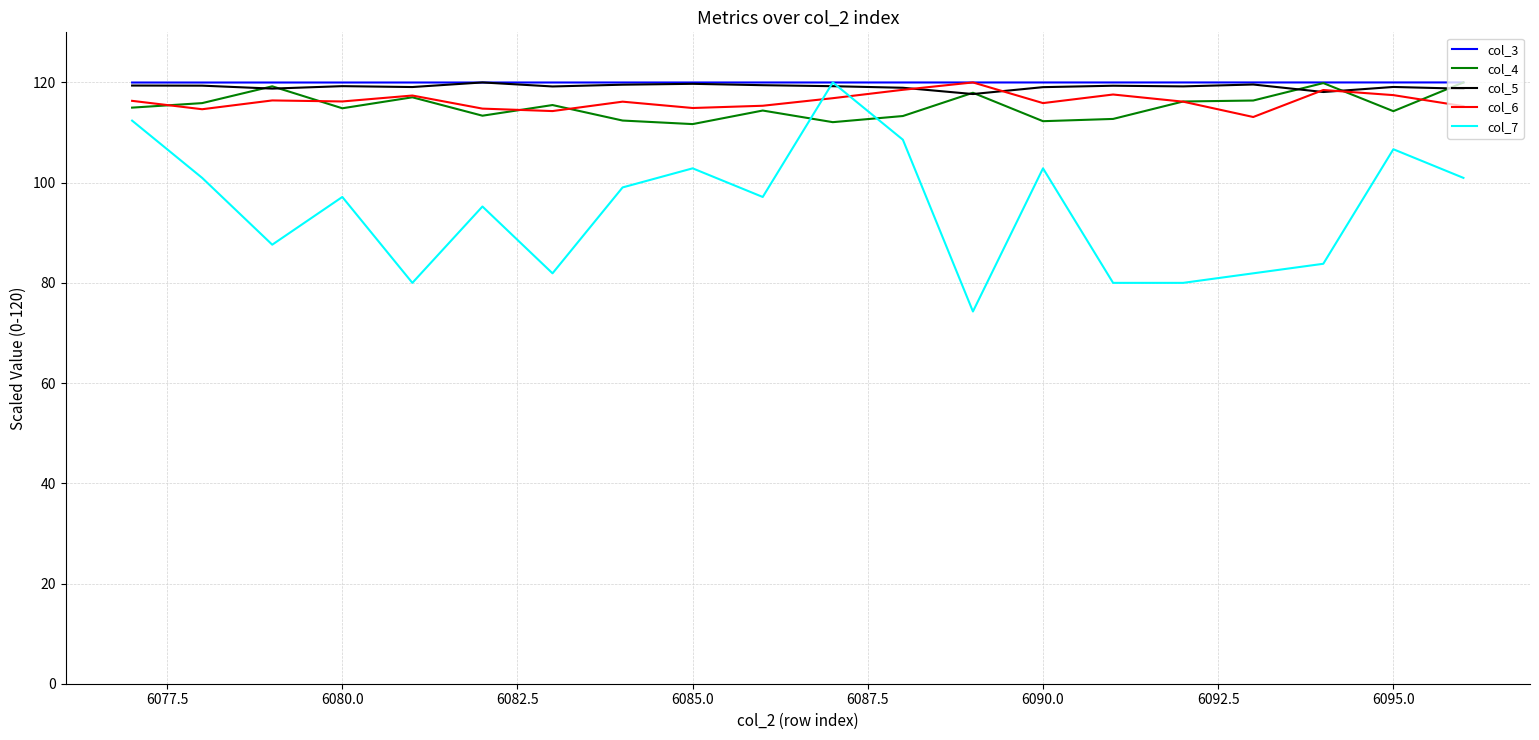

How many intersections are there between col_6 and col_7?

2